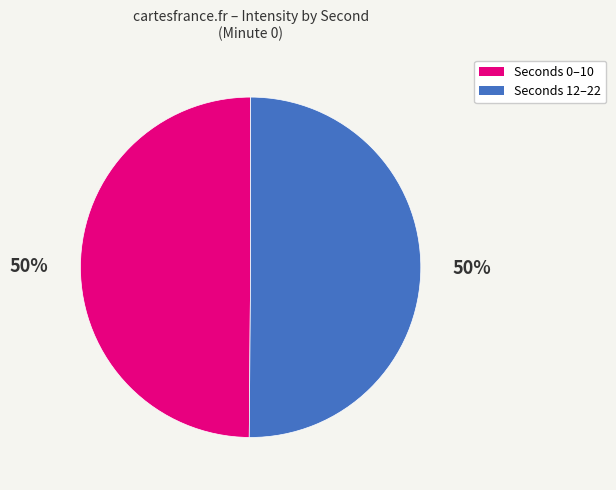

To the nearest percent, what is the average slice percentage?

50%